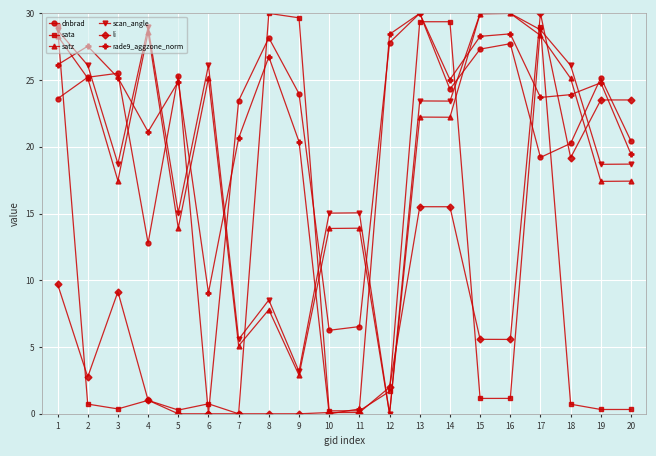

Where is the first local minimum for scan_angle?

3